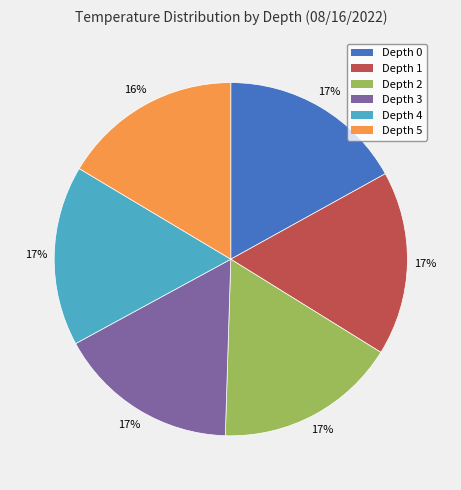

What is the ratio of the value at Depth 4 to the value at Depth 2?

1.0